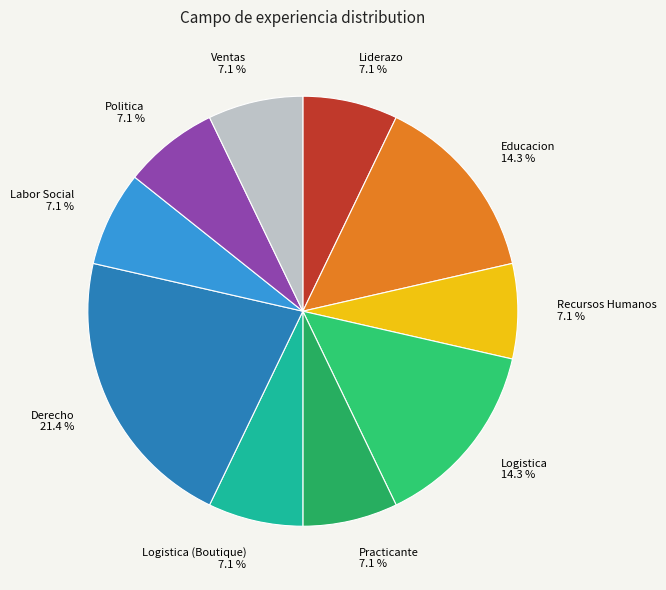

Does Educacion represent more than half of the total?

No